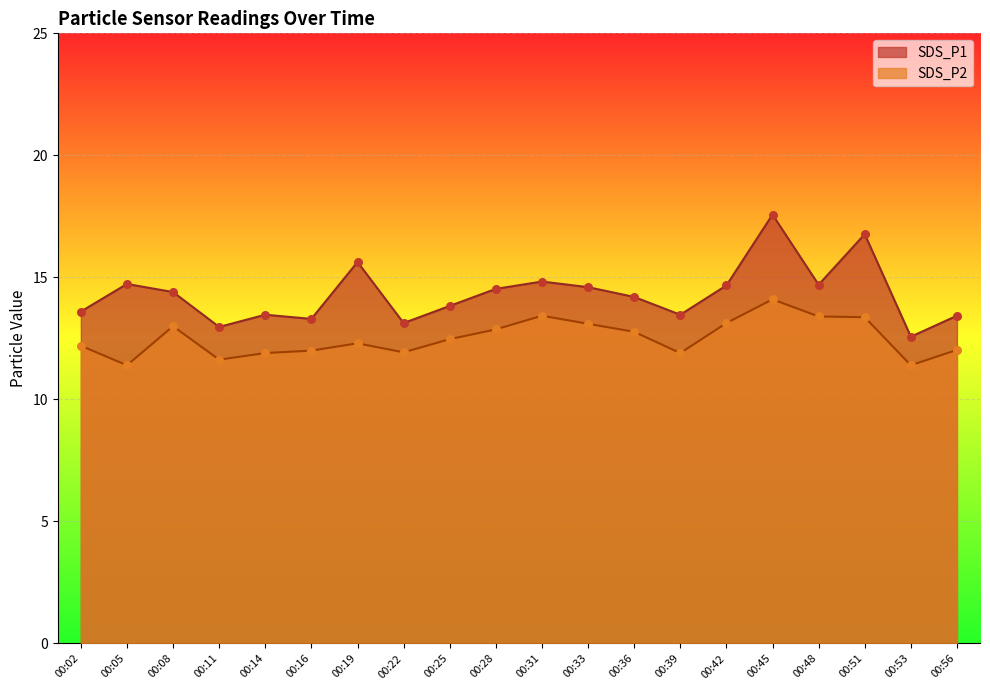

What is the total value across all series at 00:25?

26.3